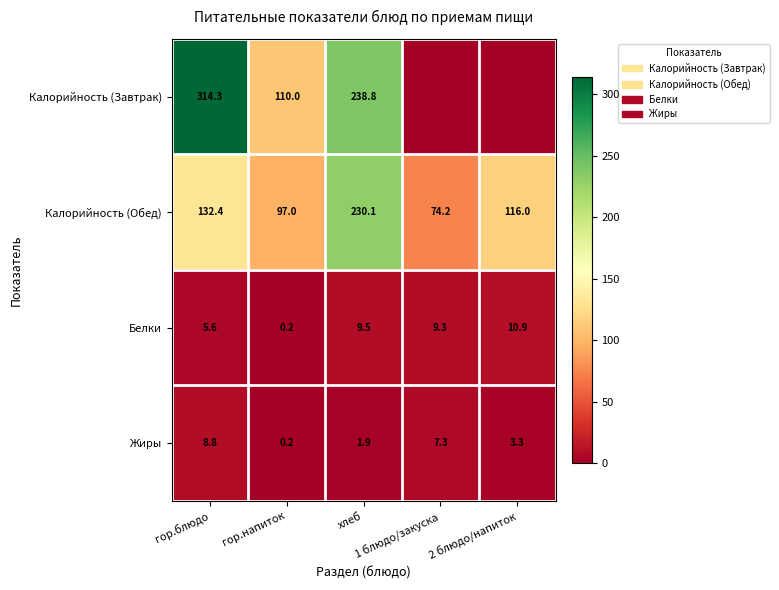

Rank the categories by Белки value from lowest to highest.

гор.напиток, гор.блюдо, 1 блюдо/закуска, хлеб, 2 блюдо/напиток